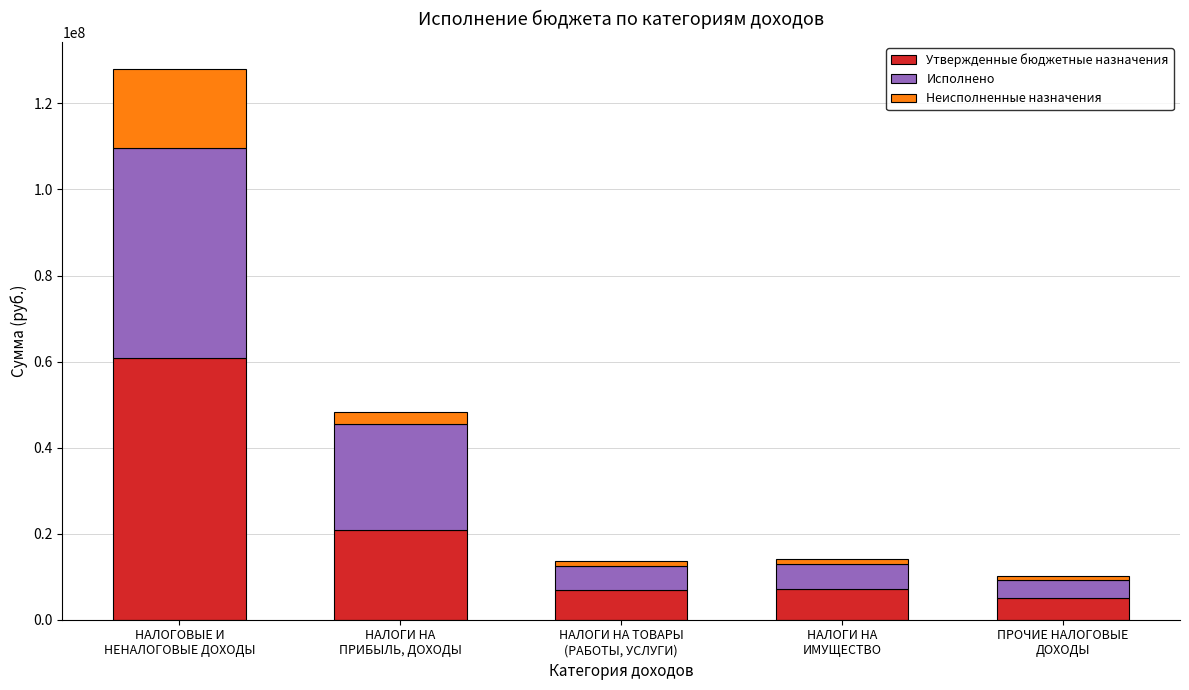

What is the lowest value of the Утвержденные бюджетные назначения series?

5031000.0